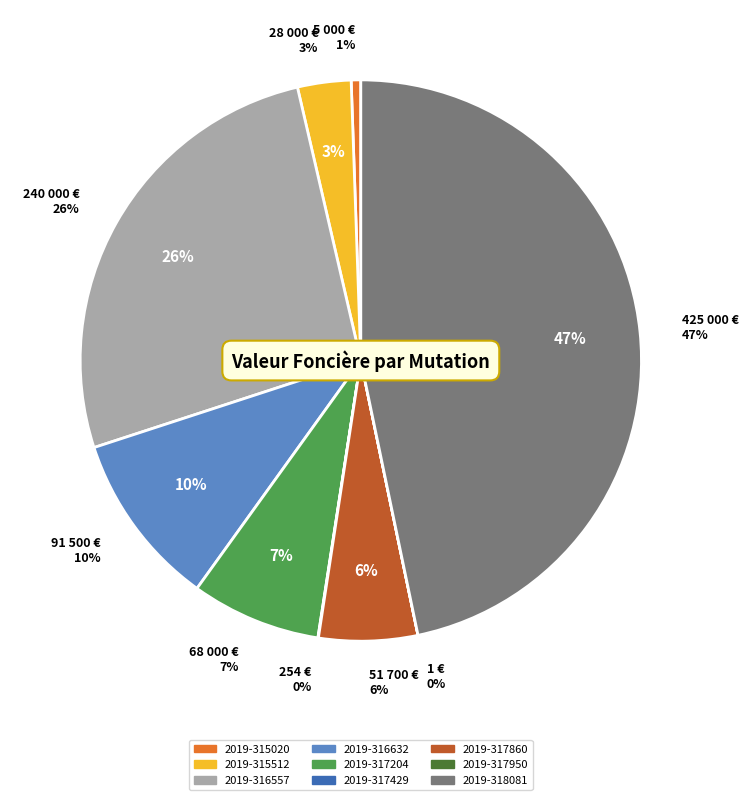

What is the change in value from 2019-316632 to 2019-318081?

+333500.0